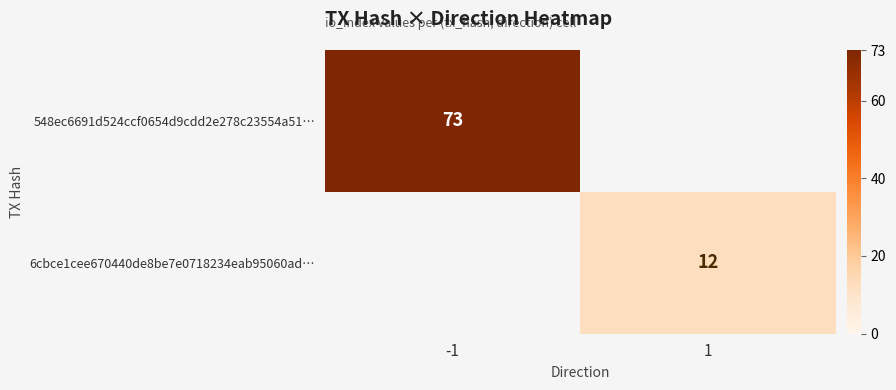

Is the value of 548ec6691d524ccf0654d9cdd2e278c23554a51… at -1 greater than the value of 6cbce1cee670440de8be7e0718234eab95060ad… at 1?

Yes